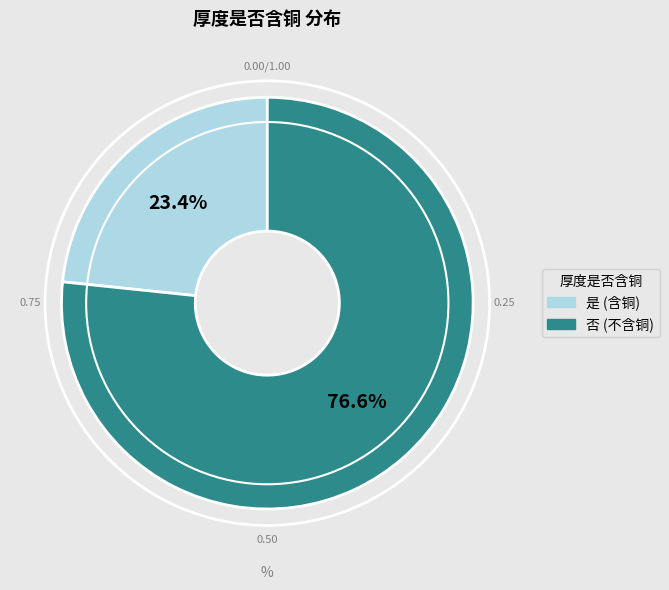

Which has a higher value, 是 or 否?

否